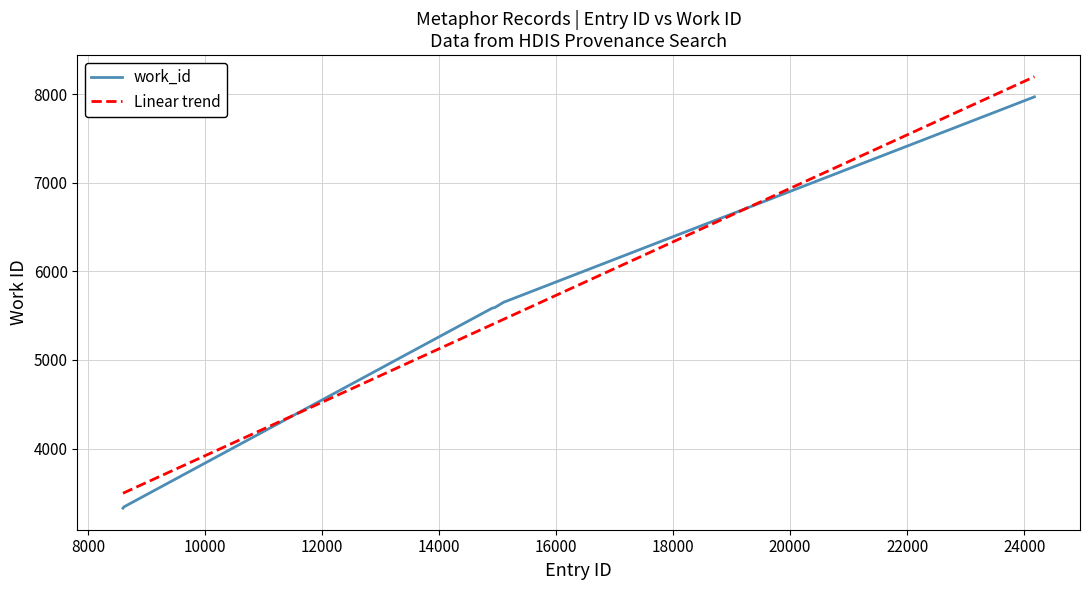

Rank the series by their maximum value, from lowest to highest.

work_id, Linear trend